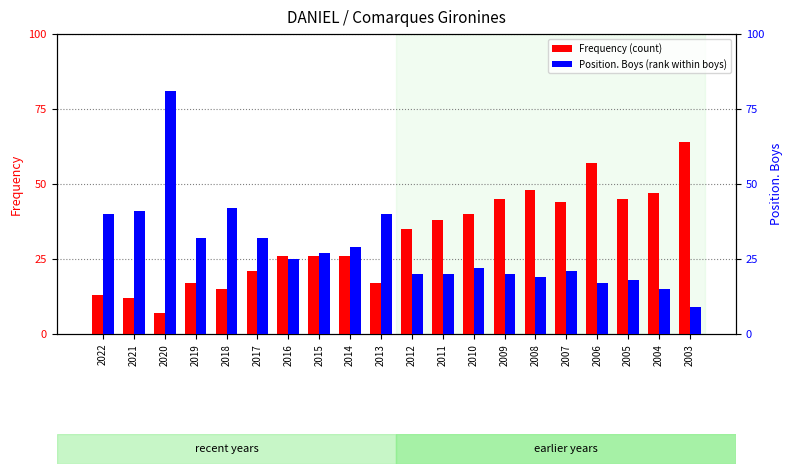

What is the average value of the Frequency (count) series?

32